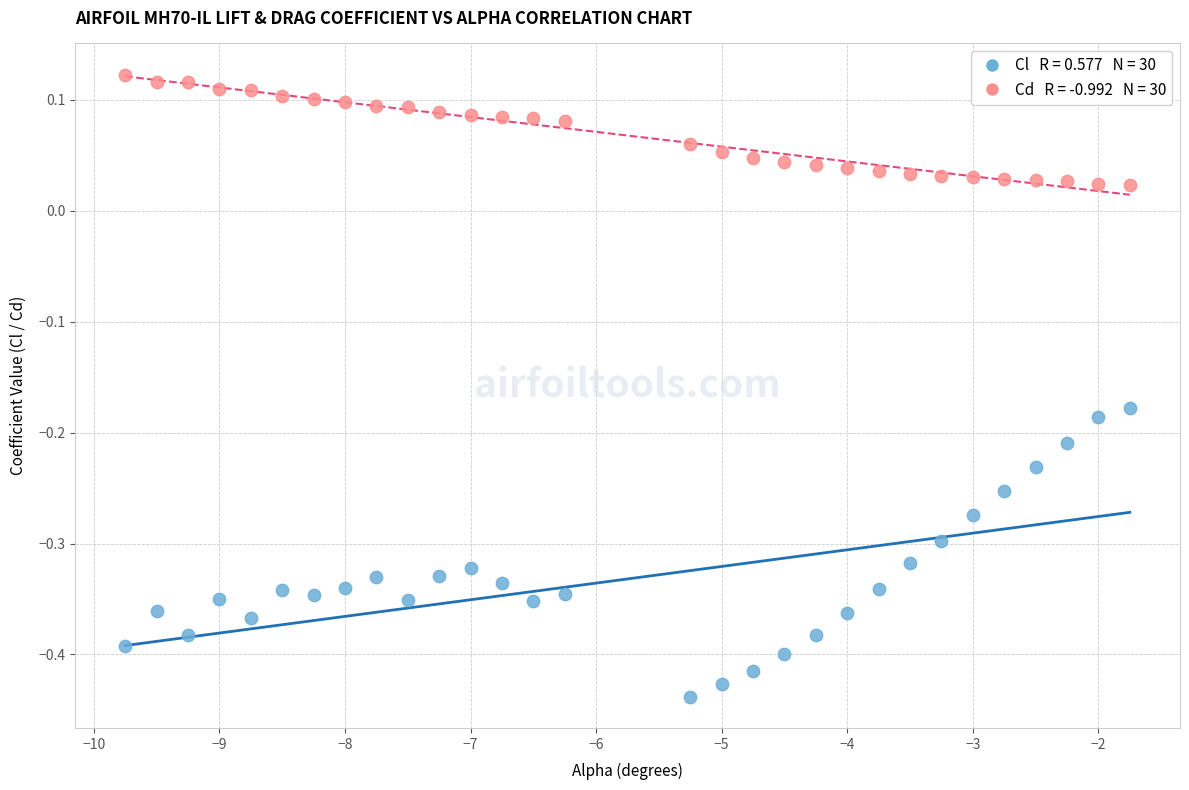

Across all data points, what is the range of Y values (max minus min)?

0.6